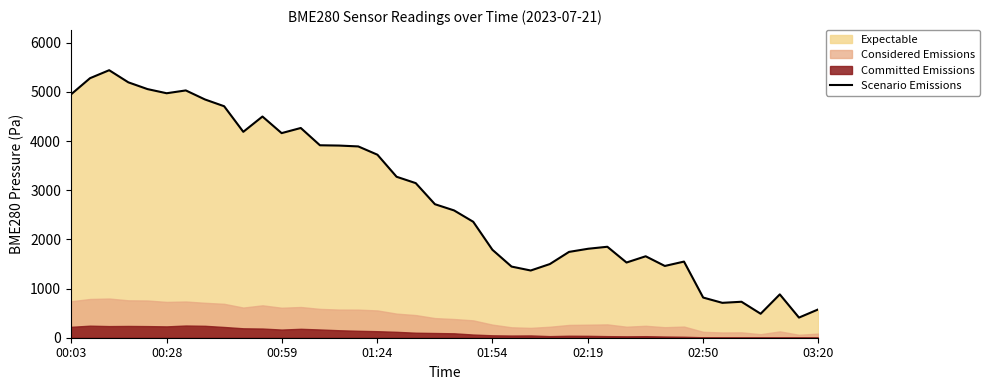

What is the sum of the values at 32 and 29?

3078.0